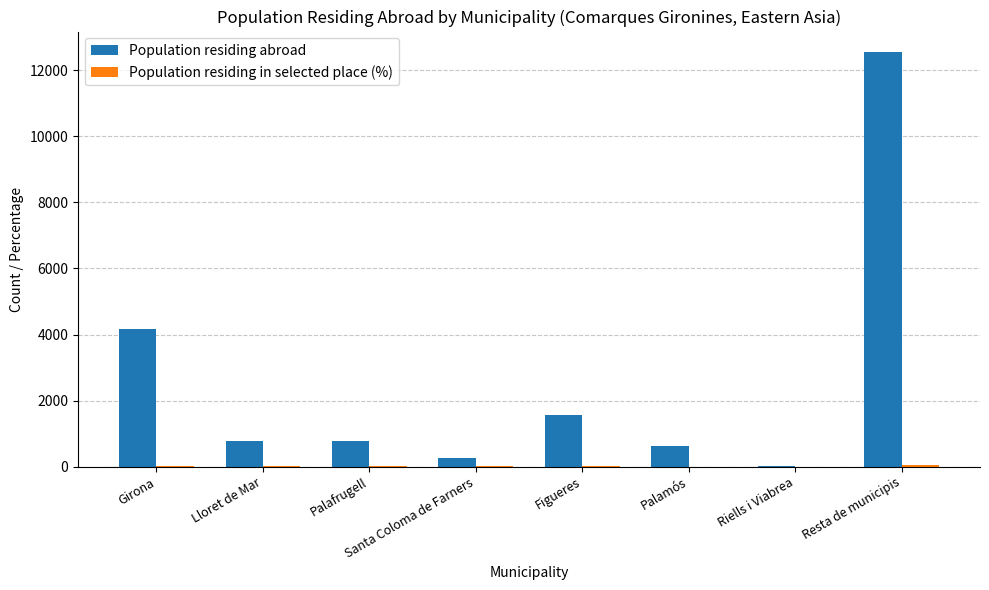

At which label is Population residing abroad closest to 6282?

Girona